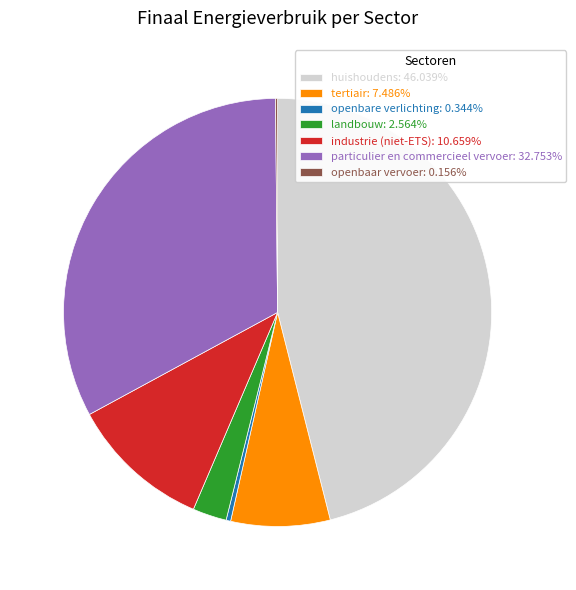

Does industrie (niet-ETS): 10.659% account for over 50% of the chart?

No